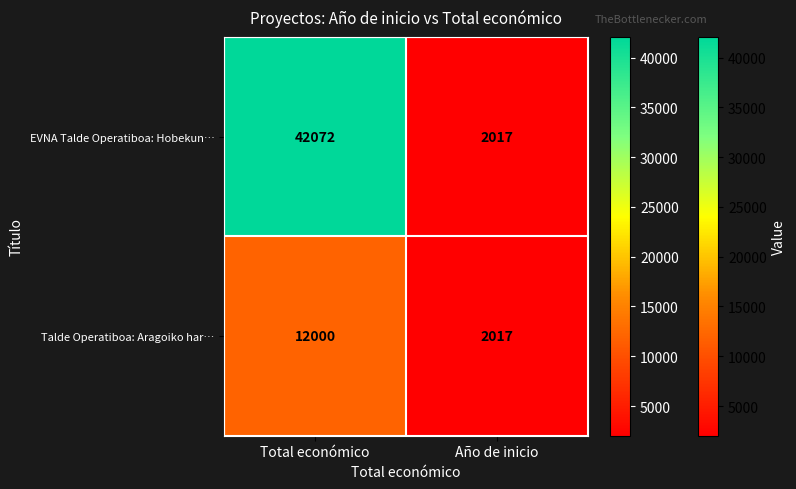

The EVNA Talde Operatiboa: Hobekun… series shows 641 at Año de inicio. True or false?

False